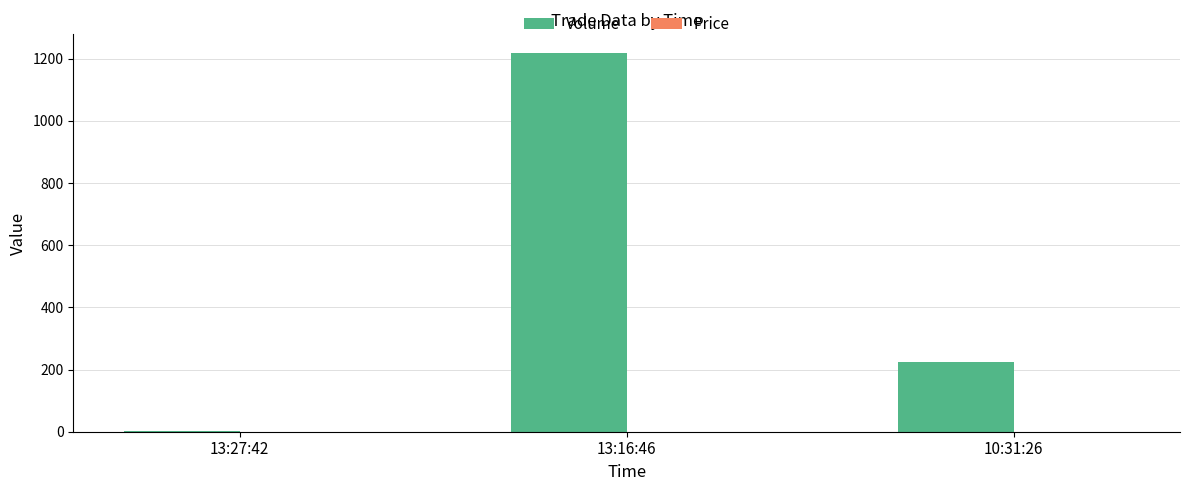

Count the Volume values in the range 1 to 1218.

3